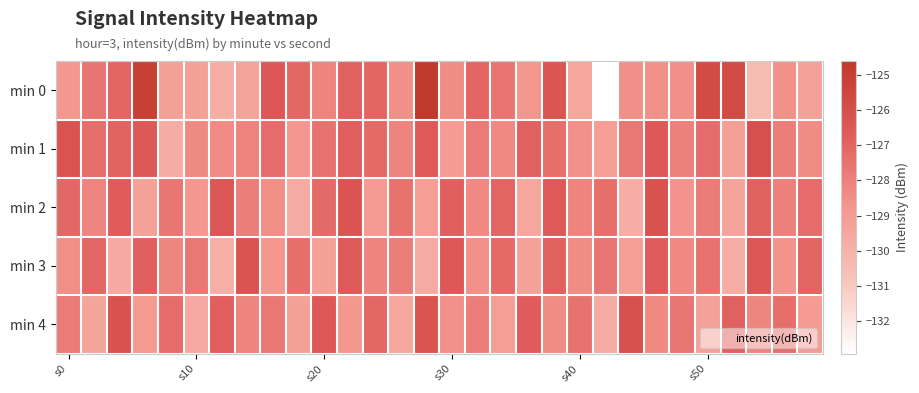

Count the number of data series in this chart.

5